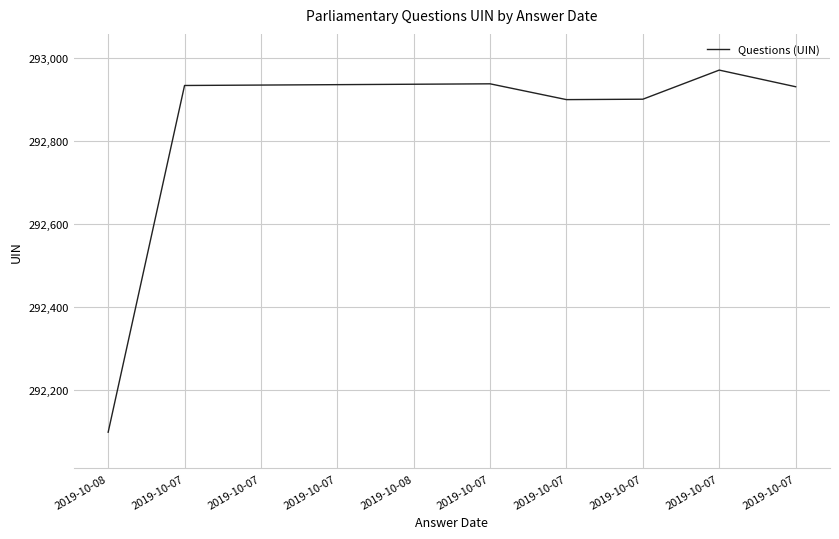

At which label does the data first exceed 292934?

2019-10-07